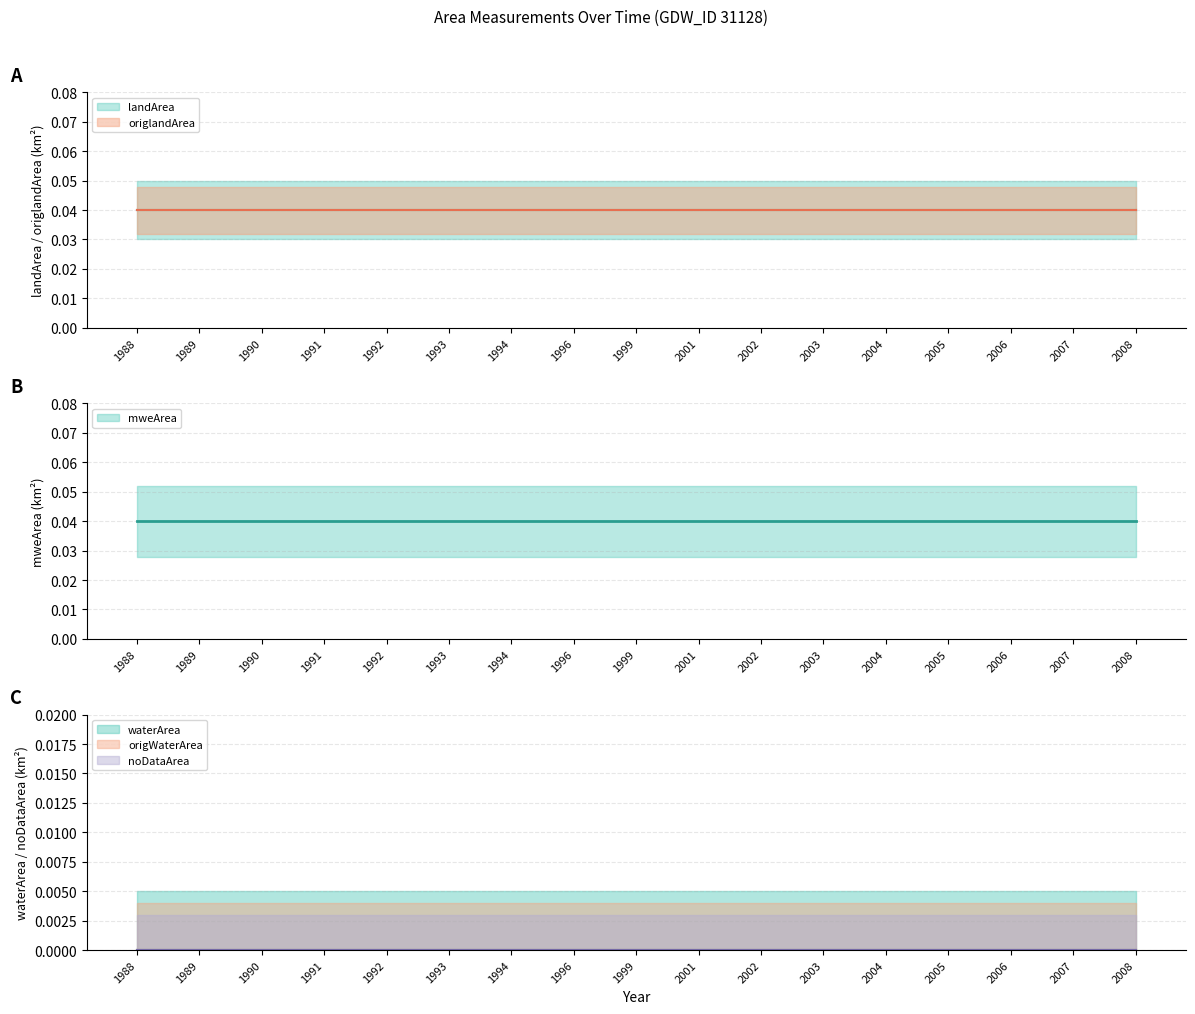

Does the chart display data point markers on the line(s)?

No